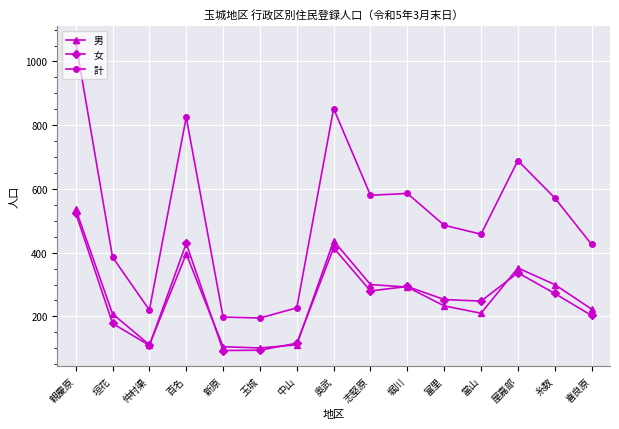

At which category does 計 reach its first local peak?

百名